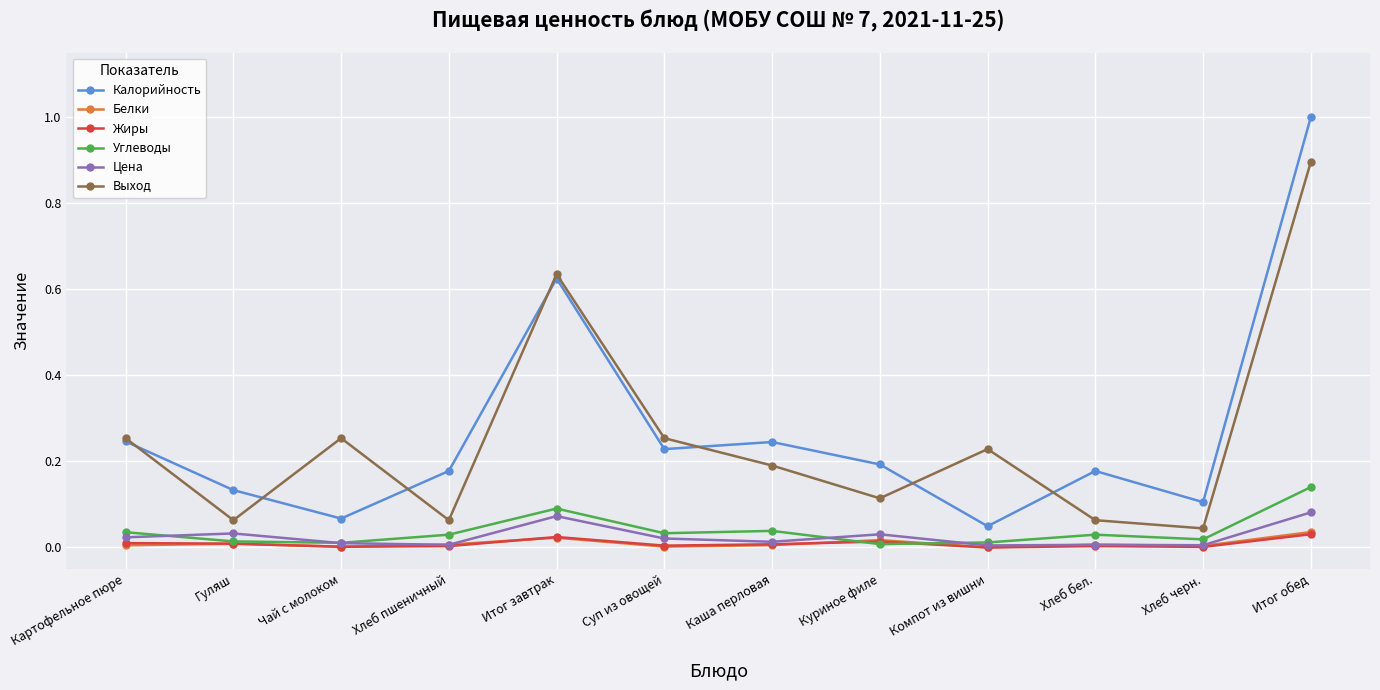

Which series has the largest range (max minus min)?

Калорийность